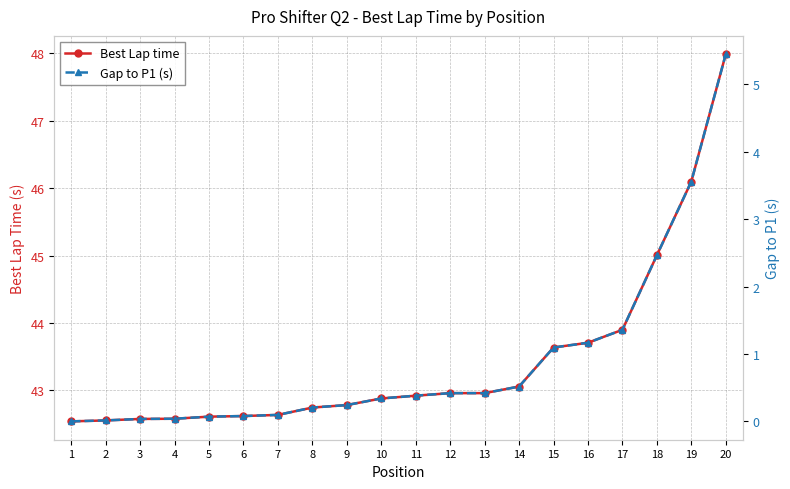

The value of Best Lap time at 8 is 42.7. True or false?

True